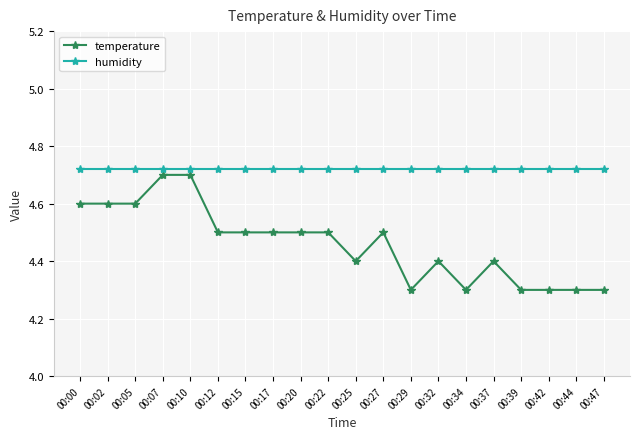

How many lines are shown in the chart?

2